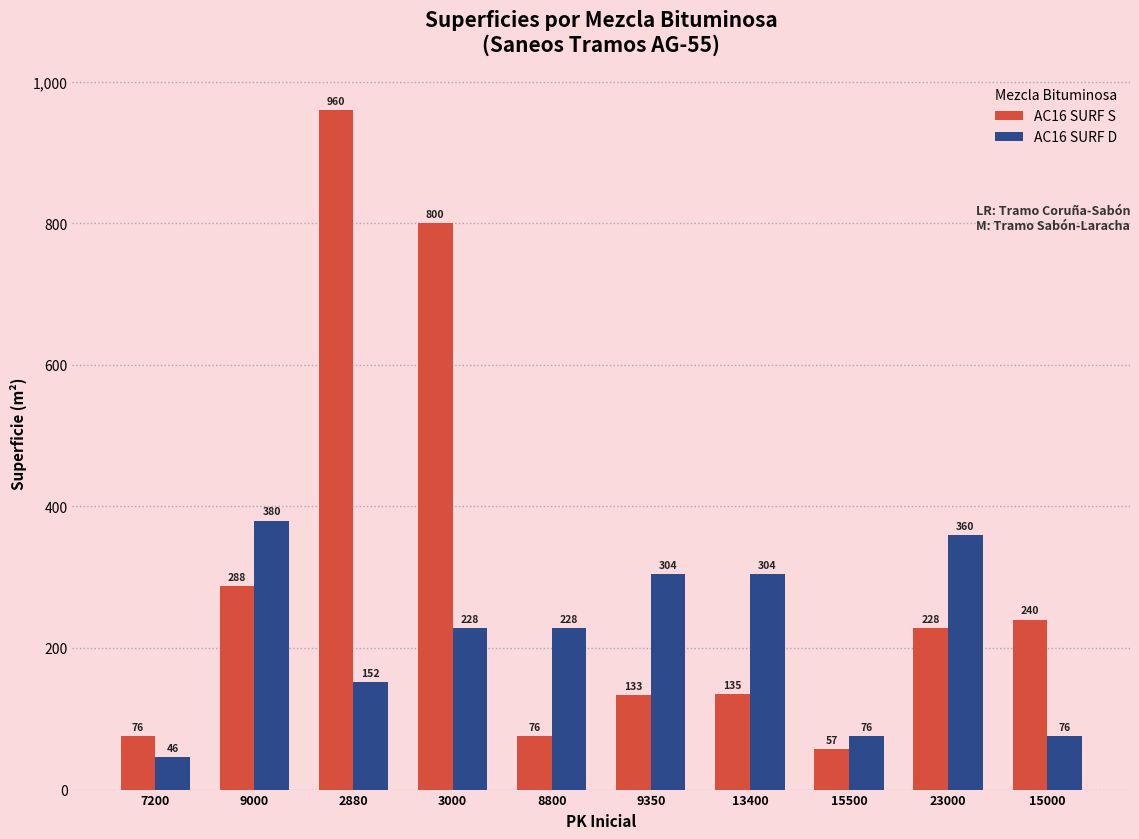

How many data points does each series have?

10